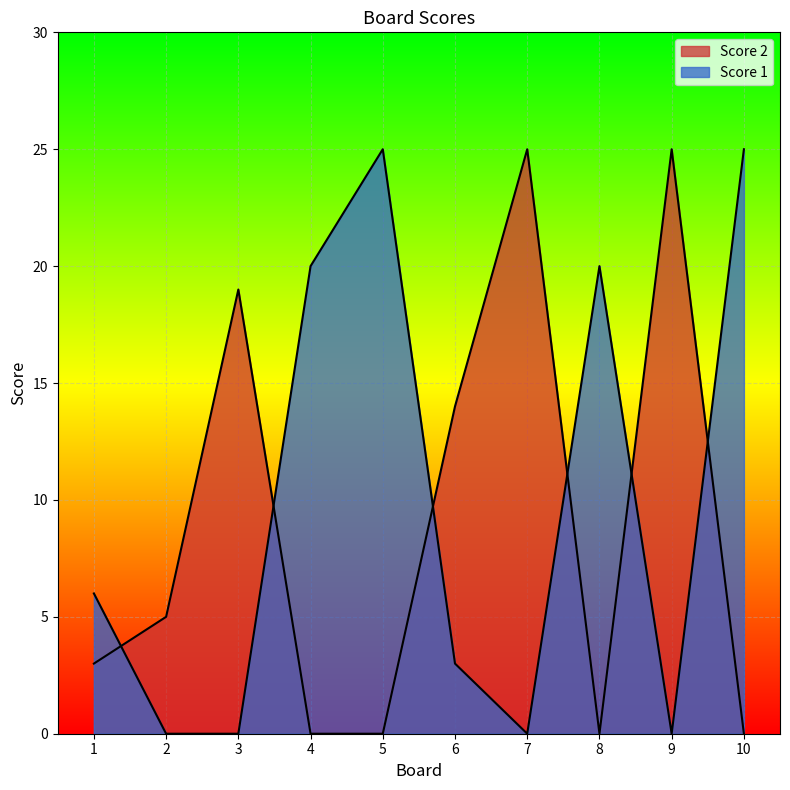

How many times do Score 1 and Score 2 cross each other?

6